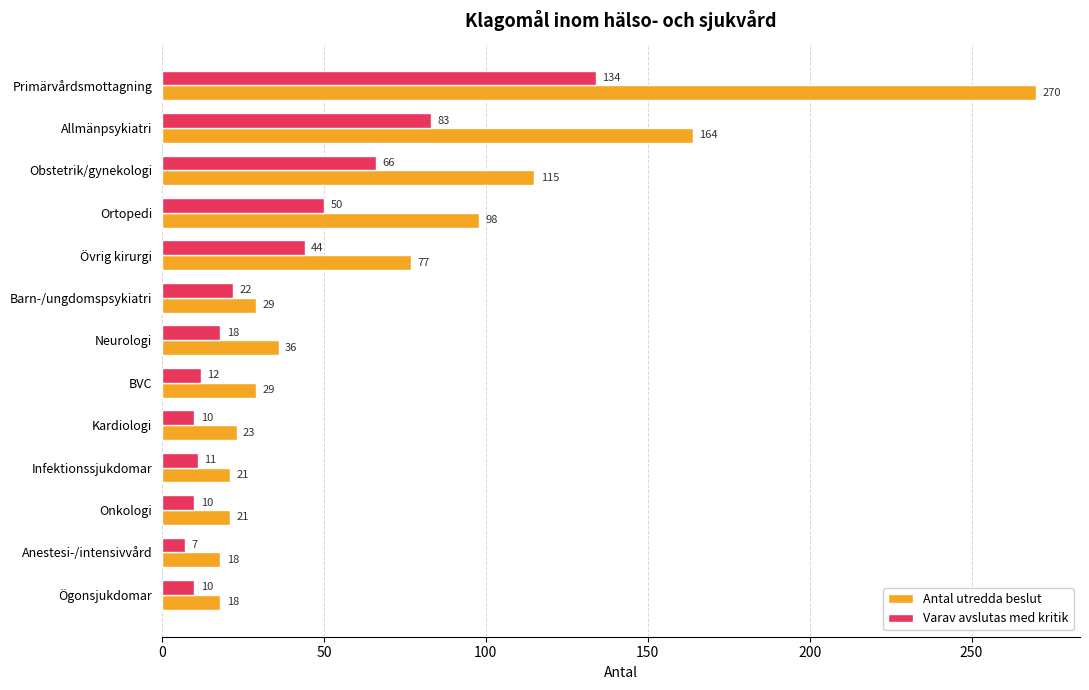

Rank the series by their average value, from lowest to highest.

Varav avslutas med kritik, Antal utredda beslut